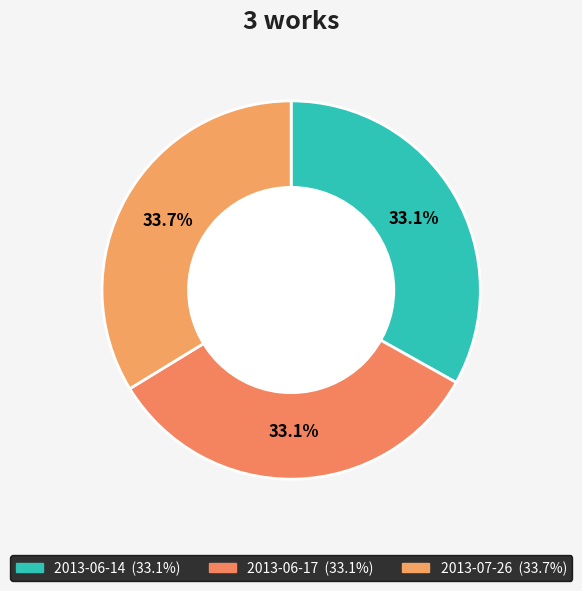

What percentage is NOT represented by 2013-06-14?

66.9%